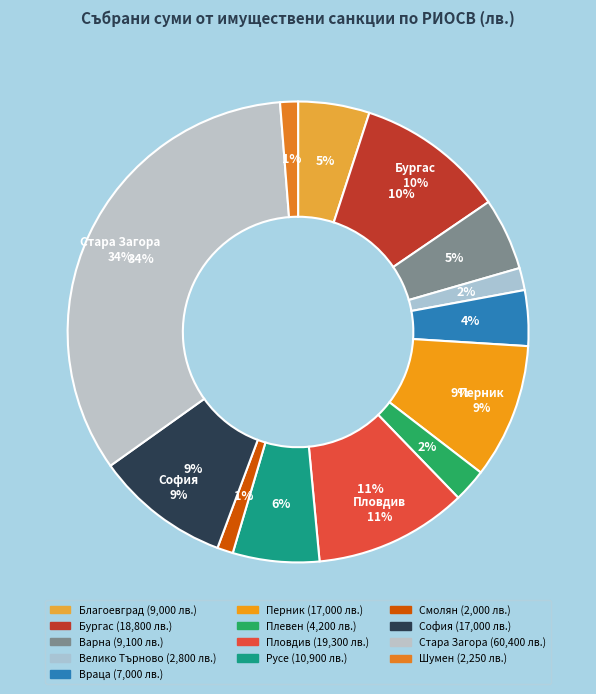

What is the largest slice in the pie chart?

Стара Загора